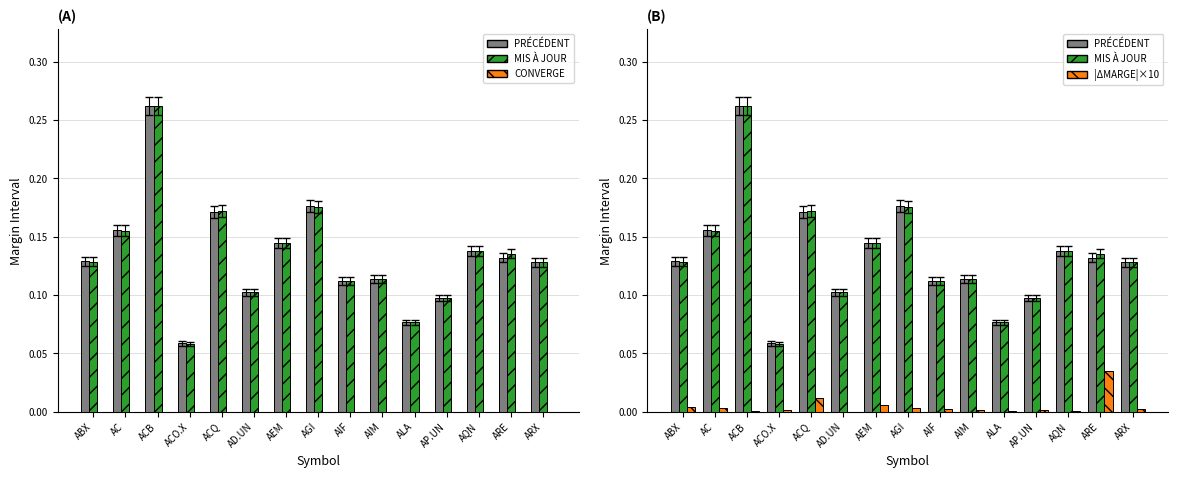

True or false: |ΔMARGE|×10 has a value of 0.0 at ALA.

False